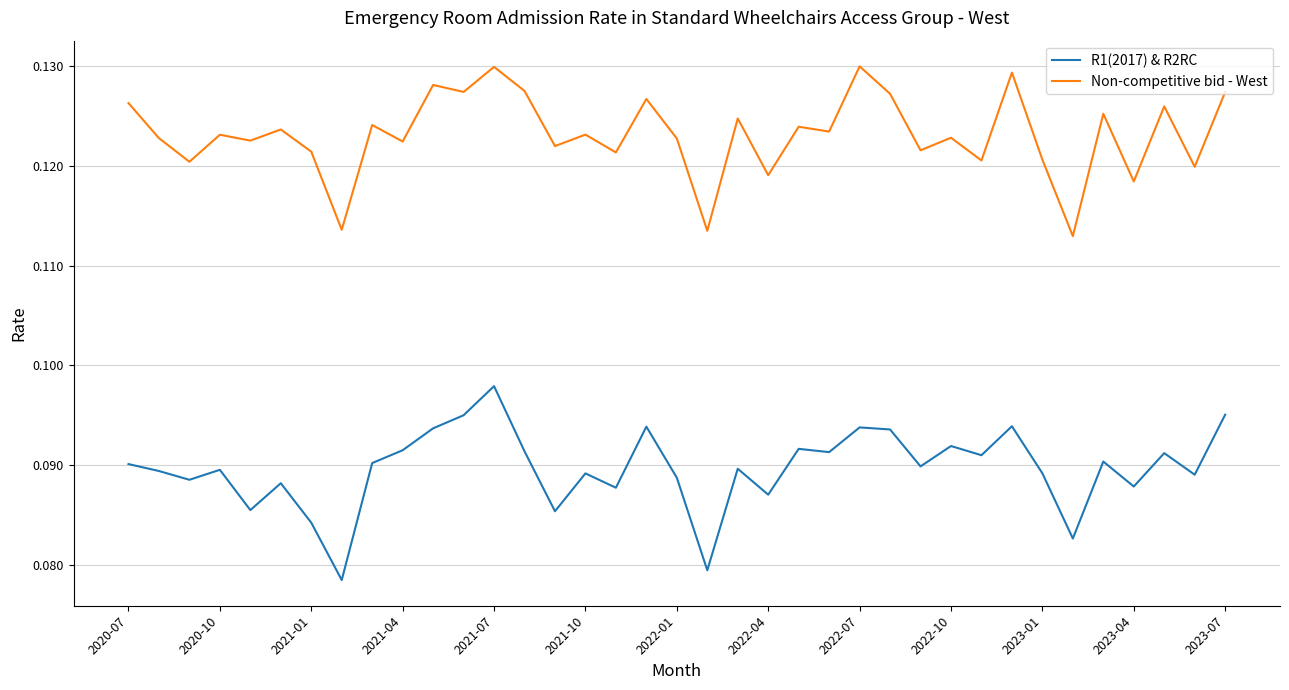

True or false: Non-competitive bid - West and R1(2017) & R2RC cross at least once.

False